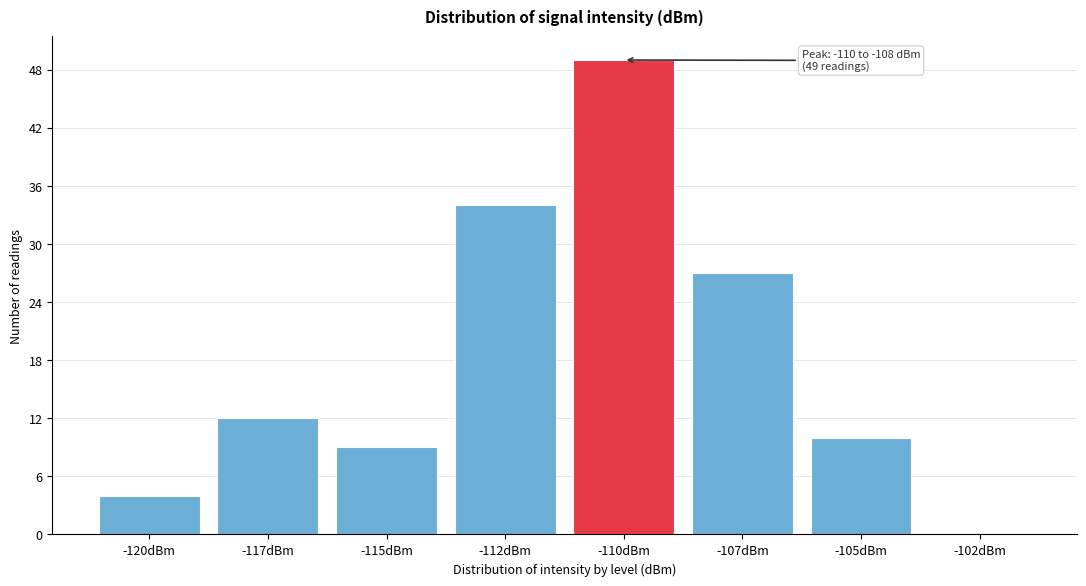

What is the approximate value at -112dBm?

34